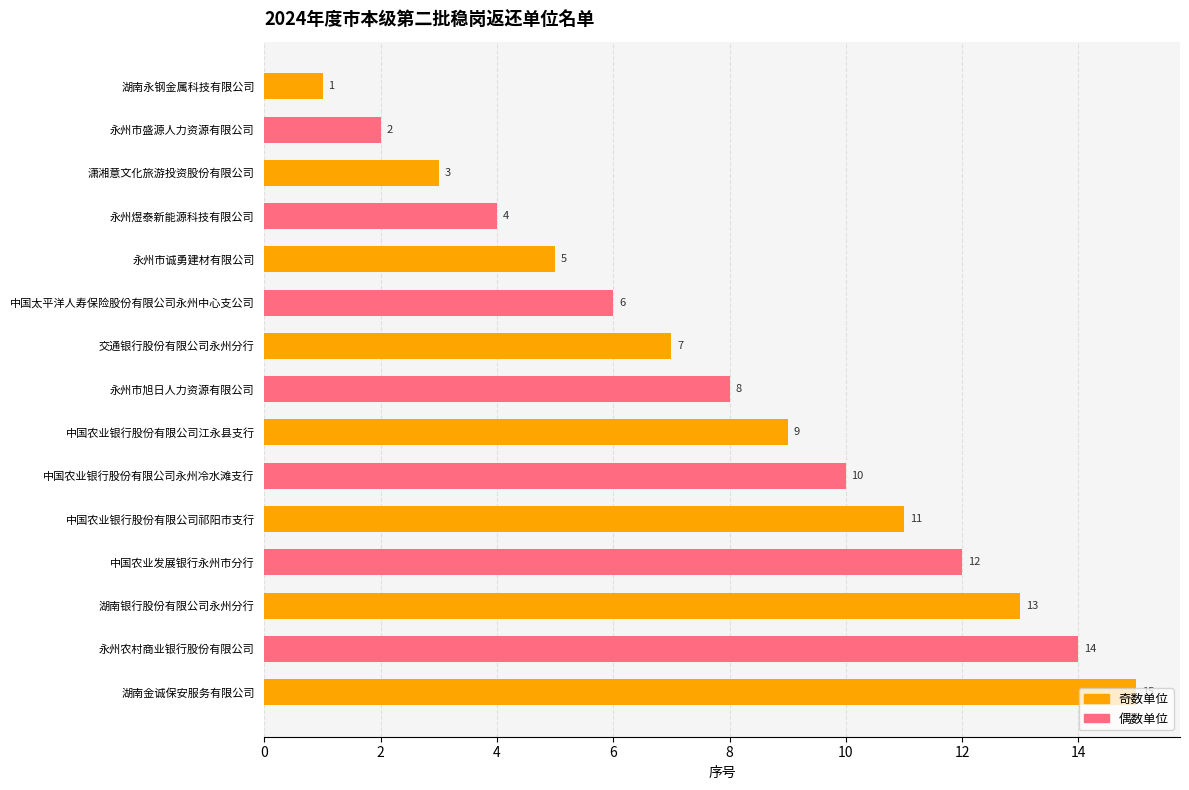

What is the label of the 13th bar from the top?

湖南银行股份有限公司永州分行